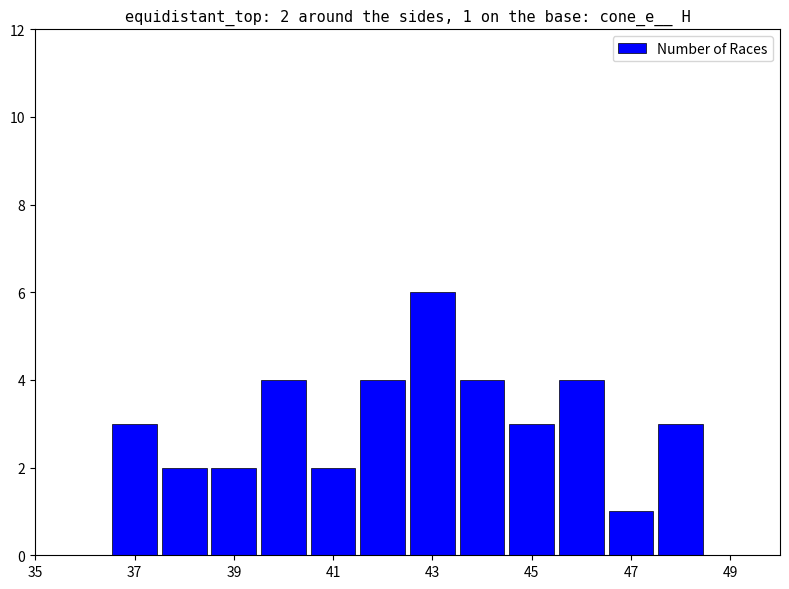

What is the sum of all values?

38